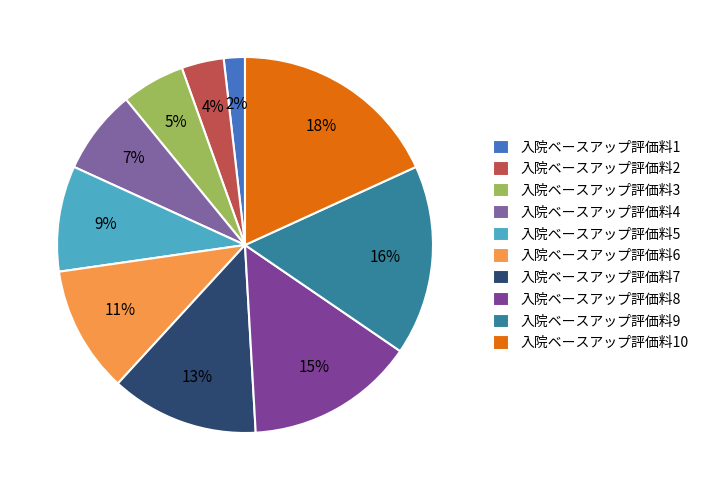

Does 入院ベースアップ評価料9 account for over 50% of the chart?

No